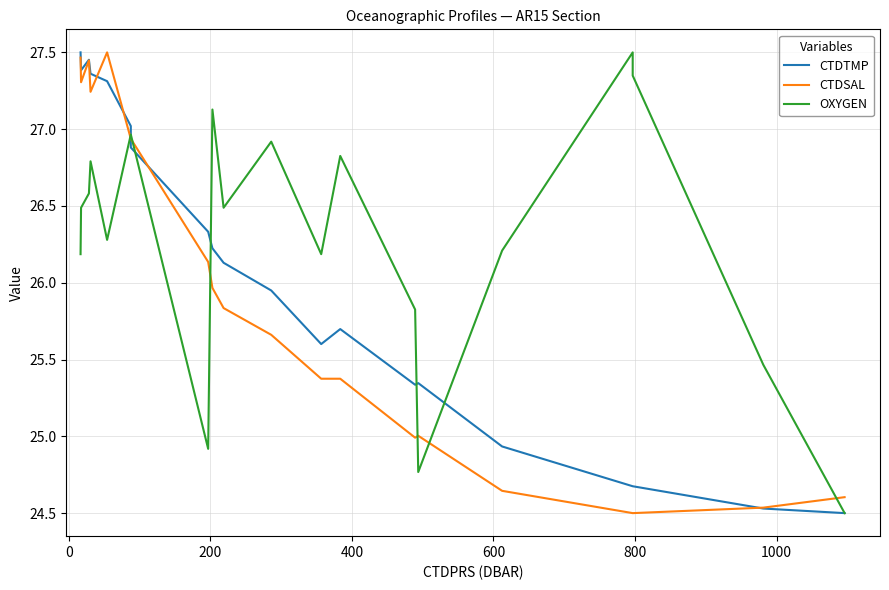

How many values in the CTDTMP series exceed 25?

18